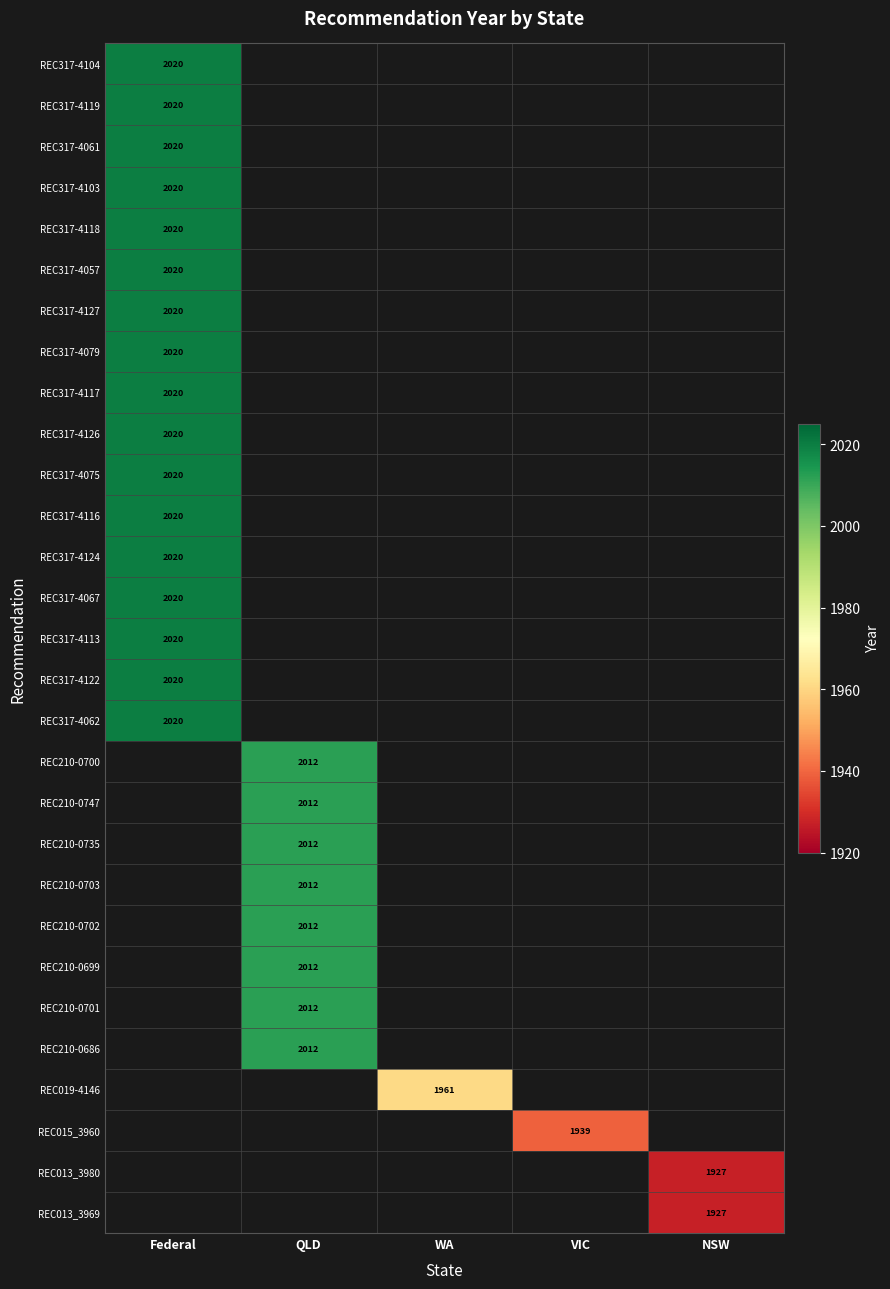

Is it true that REC317-4067 equals 2955 at Federal?

False